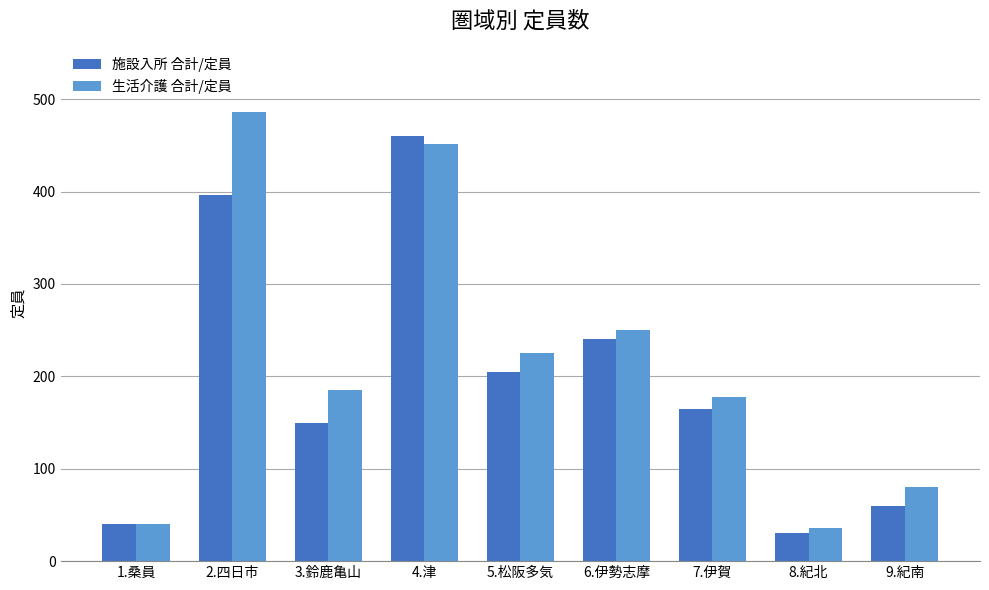

At which label does 施設入所 合計/定員 reach its peak?

4.津